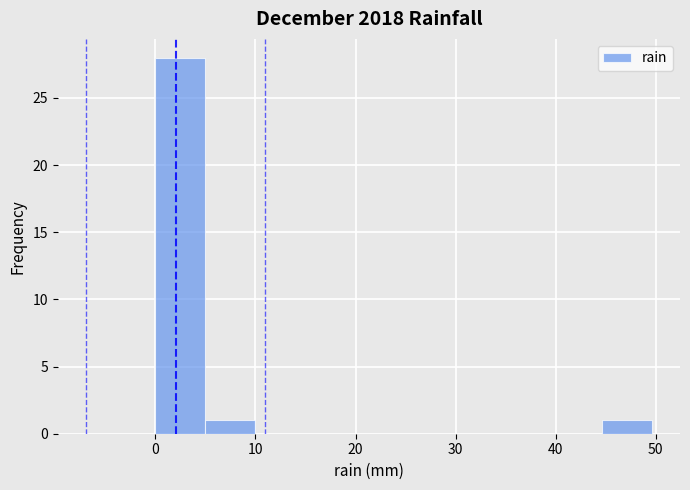

Reading left to right, transcribe this chart: for each bar, give the range it covers on the x-axis and its height. Neither the bar edges nor the heights are printed on the chart, so give them approximately, as read against the axes.

0 to 5: 28
5 to 10: 1
10 to 15: 0
15 to 20: 0
20 to 25: 0
25 to 30: 0
30 to 35: 0
35 to 40: 0
40 to 45: 0
45 to 50: 1